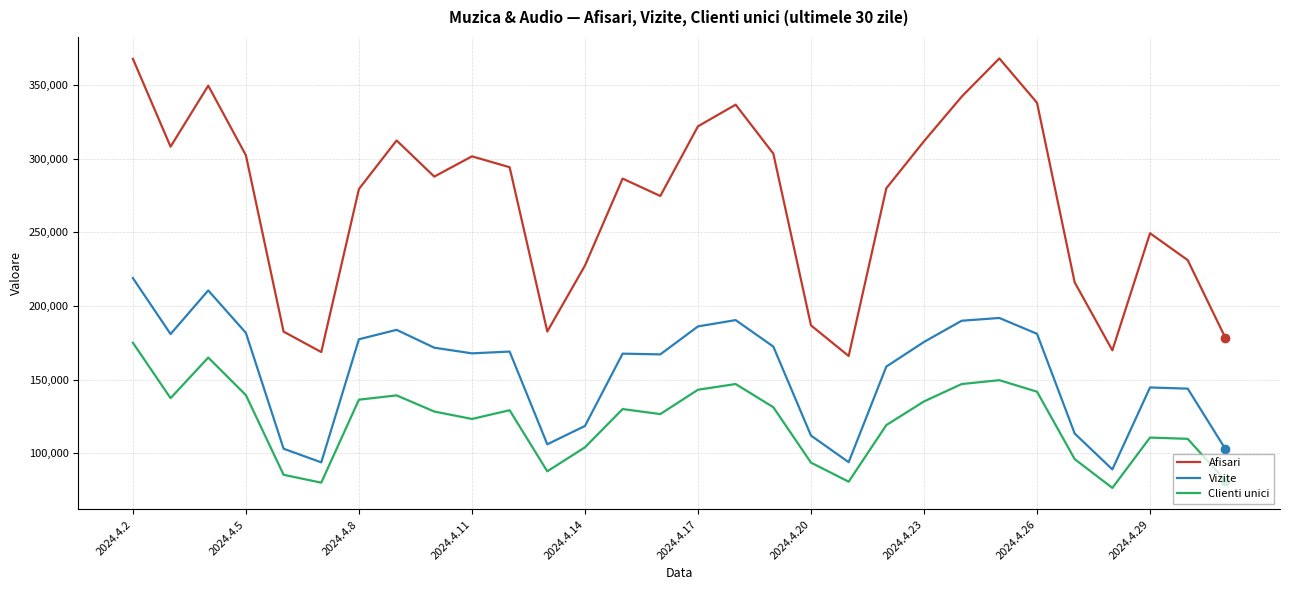

Is this an area chart (filled region under the line)?

No